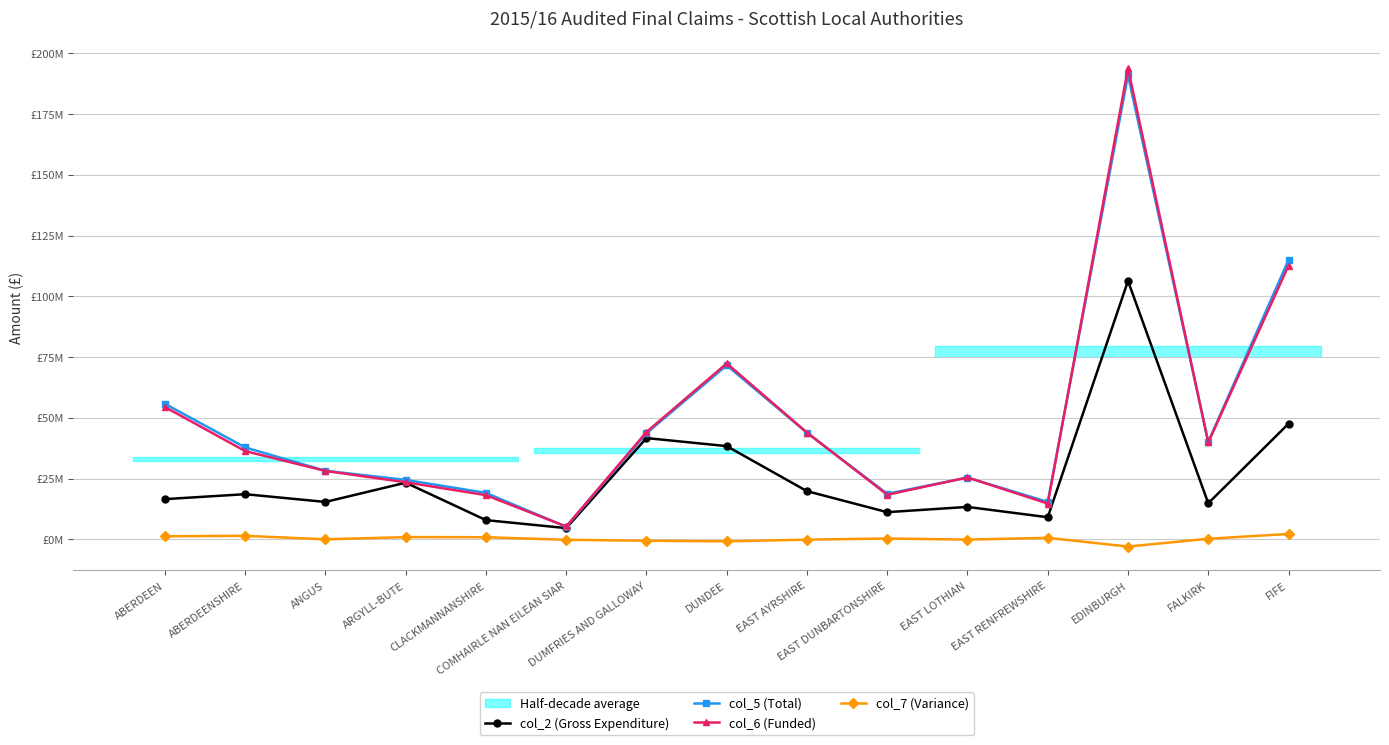

What is the difference between the col_2 (Gross Expenditure) values at DUMFRIES AND GALLOWAY and DUNDEE?

3314955